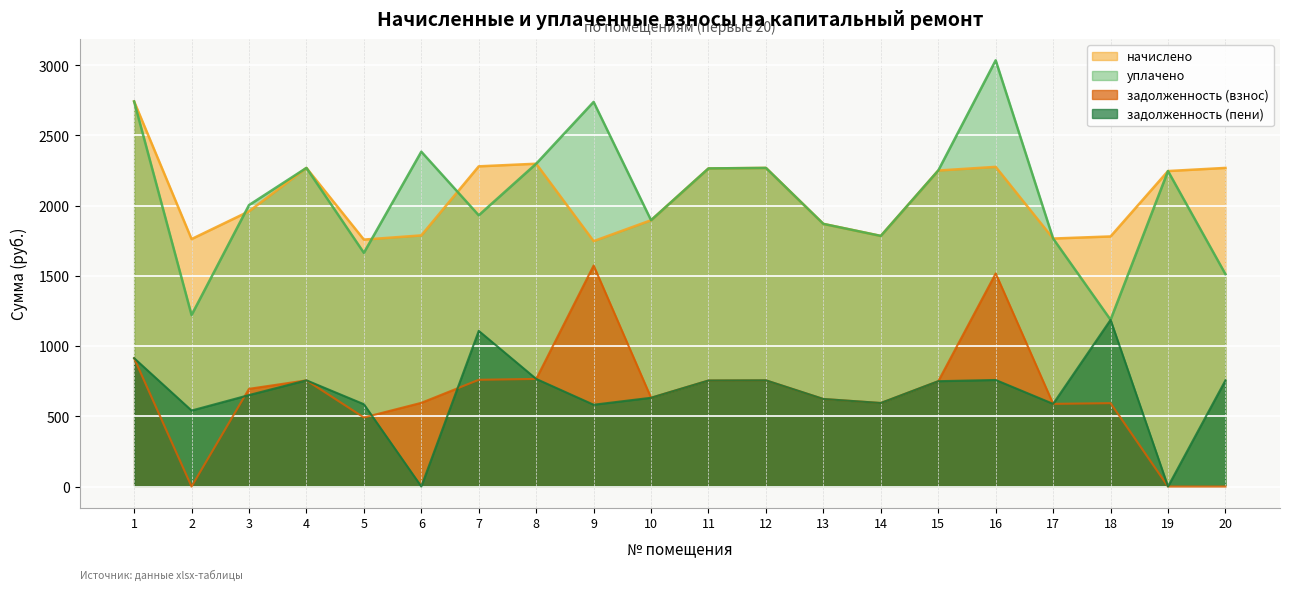

True or false: задолженность (пени) and начислено intersect in this chart.

False